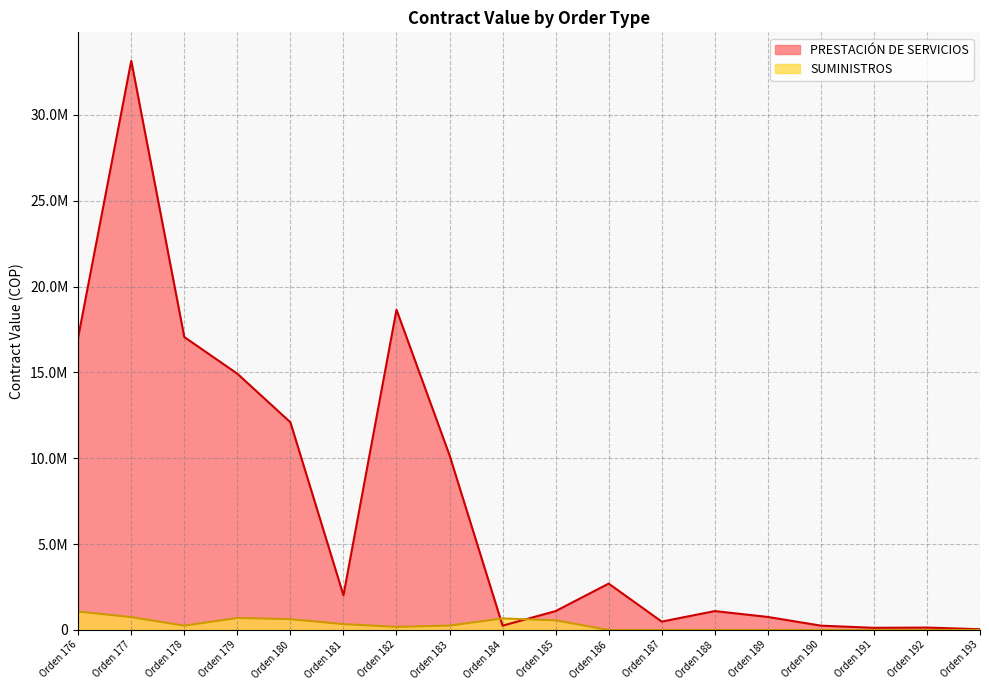

Reading left to right, list all the values displayed in this chart.

PRESTACIÓN DE SERVICIOS: Orden 176=17060400	Orden 177=33151800	Orden 178=17060400	Orden 179=14926800	Orden 180=12096000	Orden 181=2016000	Orden 182=18654000	Orden 183=10176000	Orden 184=250000	Orden 185=1100000	Orden 186=2700000	Orden 187=488000	Orden 188=1100000	Orden 189=759000	Orden 190=252000	Orden 191=126000	Orden 192=140000	Orden 193=44000
SUMINISTROS: Orden 176=1070000	Orden 177=750000	Orden 178=250000	Orden 179=700000	Orden 180=628800	Orden 181=340000	Orden 182=182000	Orden 183=255761	Orden 184=673844	Orden 185=560000	Orden 186=0	Orden 187=0	Orden 188=0	Orden 189=0	Orden 190=0	Orden 191=0	Orden 192=0	Orden 193=0